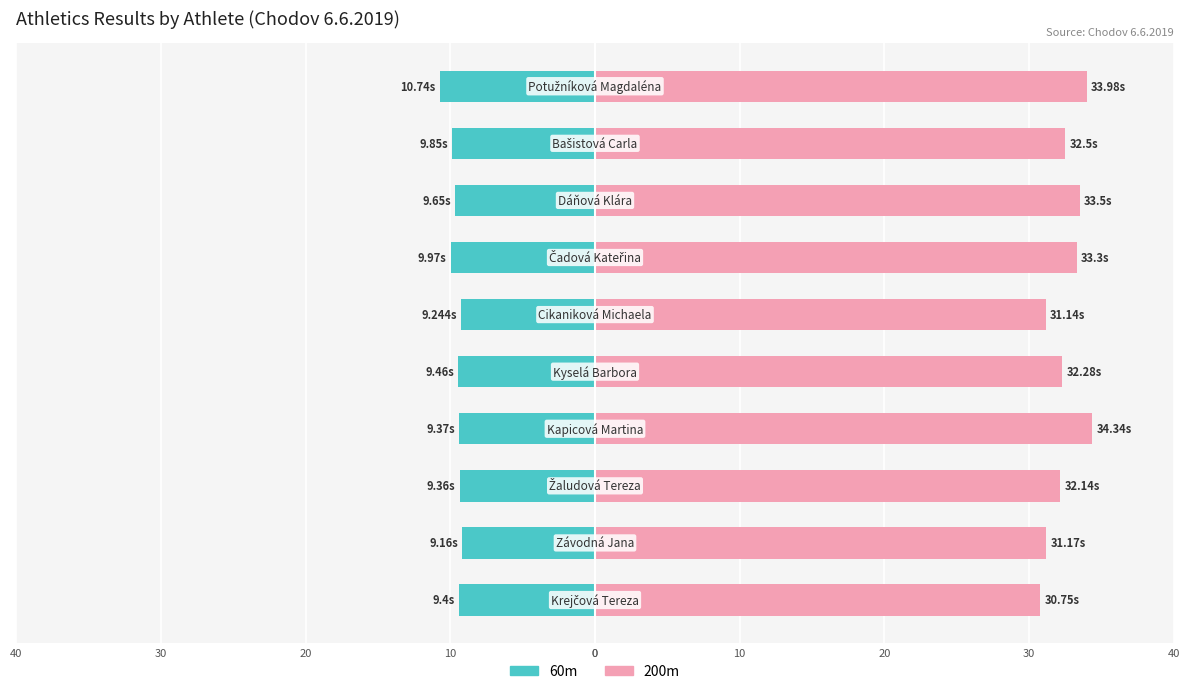

Reading left to right, list all the values displayed in this chart.

60m: -9.4	-9.2	-9.4	-9.4	-9.5	-9.2	-10.0	-9.7	-9.8	-10.7
200m: 30.8	31.2	32.1	34.3	32.3	31.1	33.3	33.5	32.5	34.0